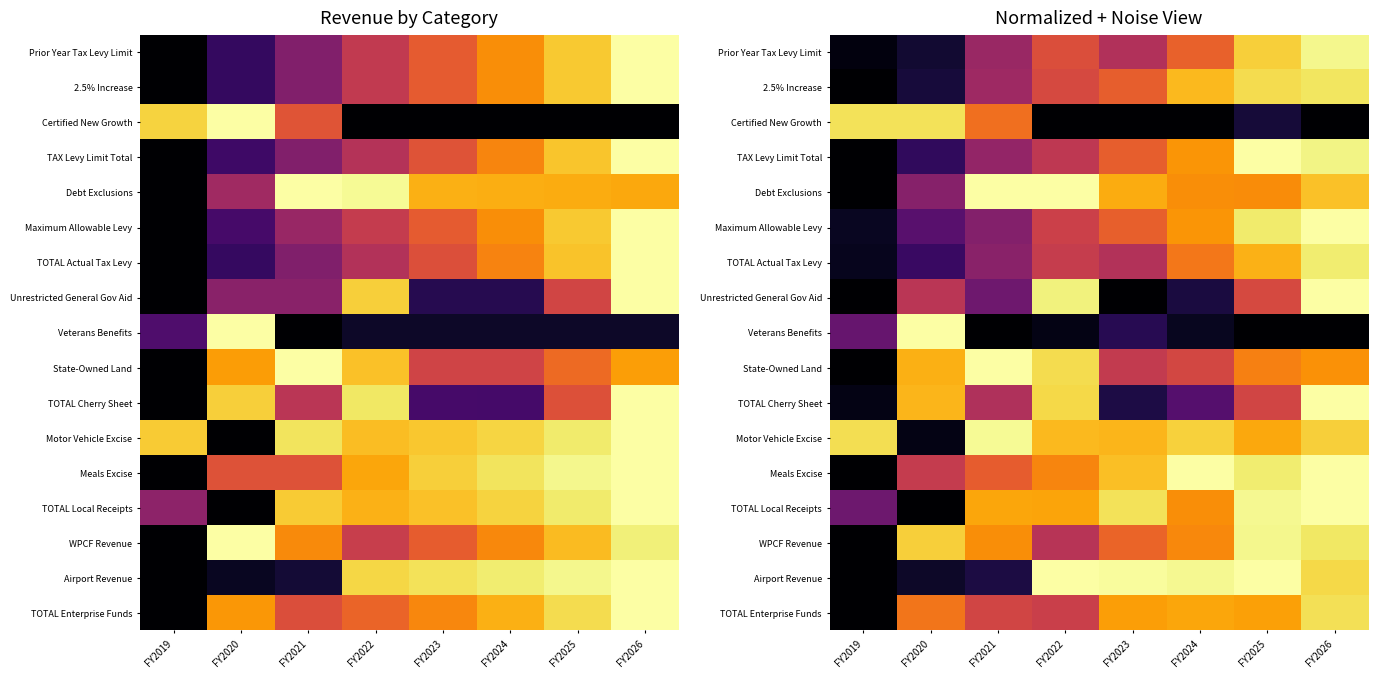

Rank the series by their maximum value, from highest to lowest.

TAX Levy Limit Total, Debt Exclusions, Maximum Allowable Levy, Unrestricted General Gov Aid, Veterans Benefits, State-Owned Land, TOTAL Cherry Sheet, Meals Excise, TOTAL Local Receipts, Airport Revenue, Motor Vehicle Excise, Prior Year Tax Levy Limit, WPCF Revenue, TOTAL Actual Tax Levy, 2.5% Increase, Certified New Growth, TOTAL Enterprise Funds